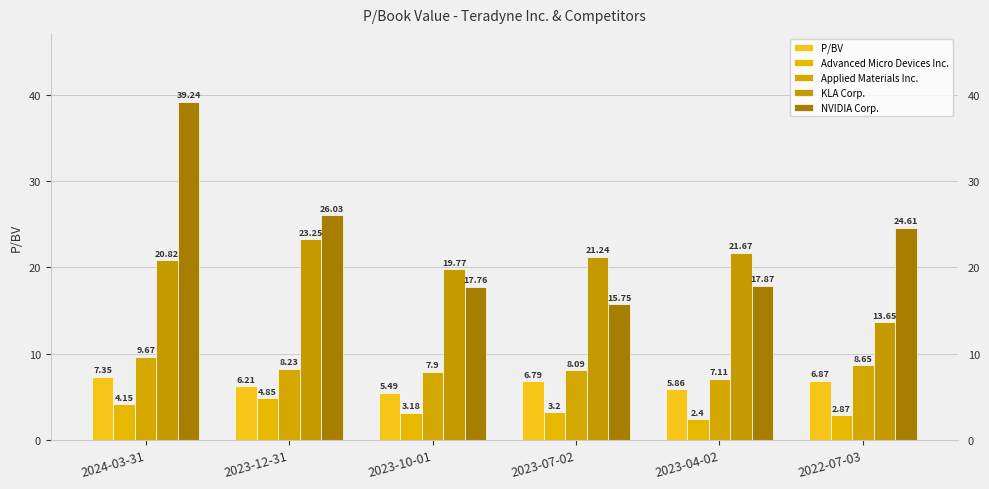

Are the bars grouped side by side (vs. stacked)?

Yes